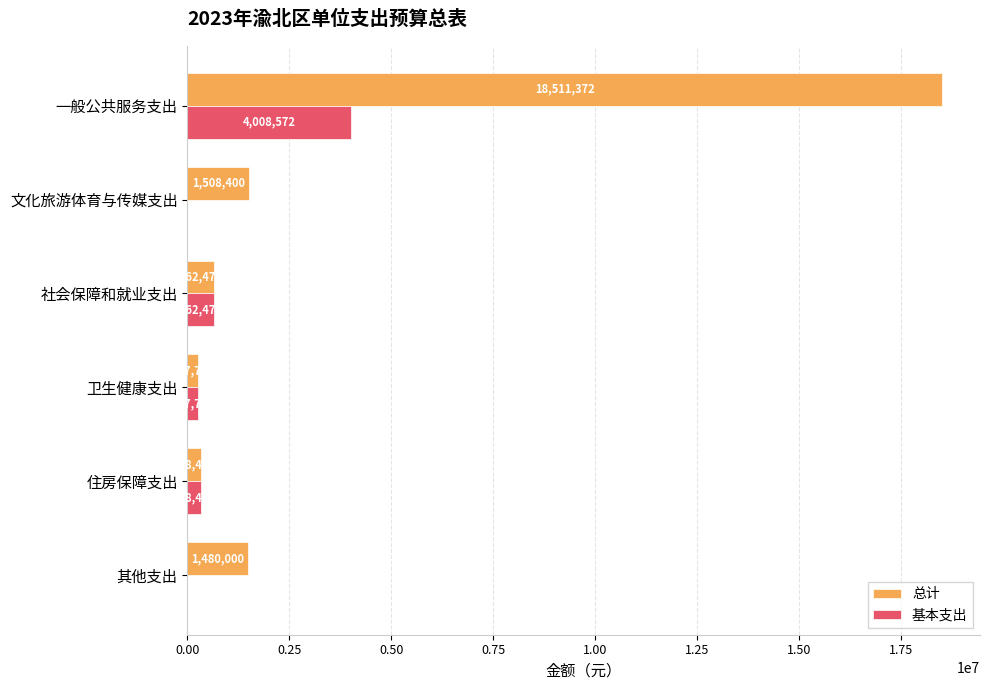

True or false: 总计 has a value of 1508400.0 at 文化旅游体育与传媒支出.

True